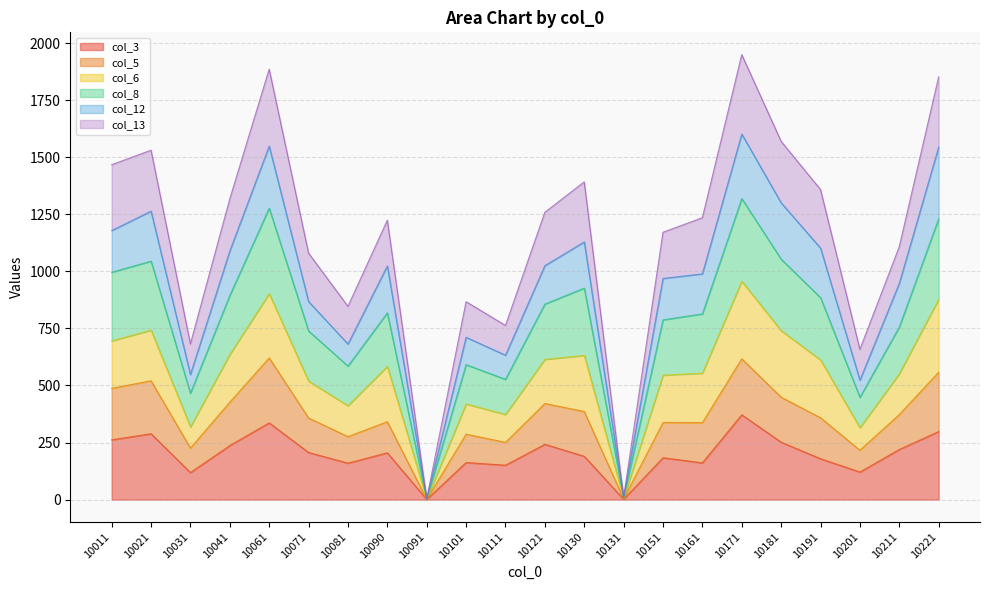

Is it true that col_12 equals 1601.4 at 10171?

True